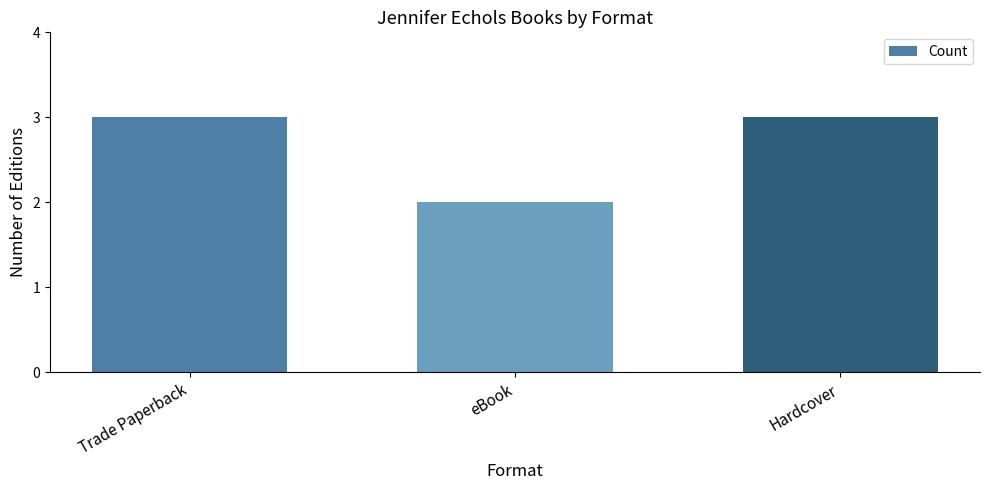

What is the value of the 1st bar from the left?

3